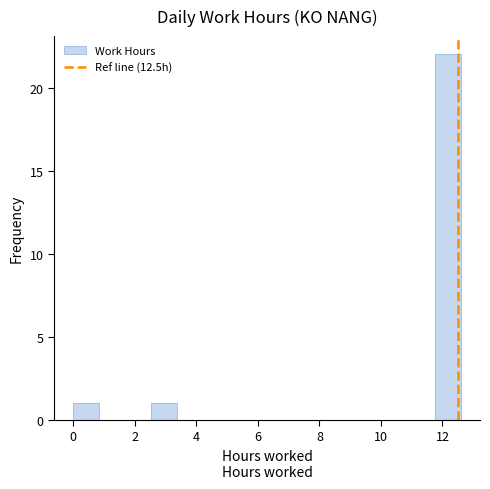

What is the height of the bar covering 2.6 to 3.4 on the x-axis? Neither the bar edges nor the heights are printed on the chart, so give them approximately, as read against the axes.

1